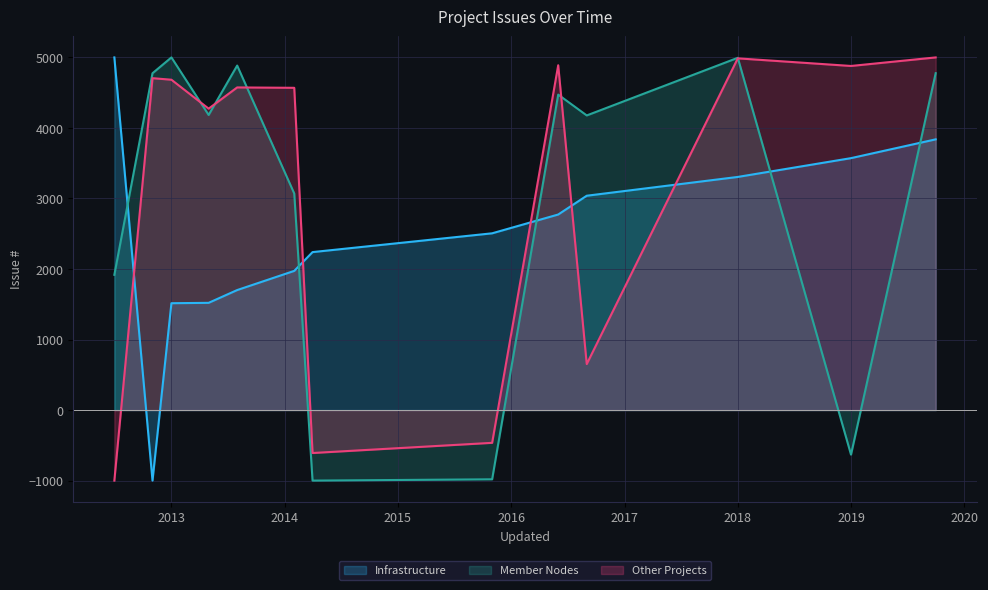

Reading right to left, transcribe all the data shown in this chart.

Infrastructure: 3838.4	3571.9	3305.5	3039.1	2772.6	2506.2	2239.8	1973.4	1701.6	1520.4	1515.1	-1000.0	5000.0
Member Nodes: 4776.6	-631.7	4994.6	4177.4	4472.7	-981.5	-1000.0	3070.5	4884.5	4183.9	5000.0	4775.6	1917.7
Other Projects: 5000.0	4878.8	4986.8	652.1	4888.7	-464.4	-608.7	4569.1	4574.6	4273.7	4683.7	4705.7	-1000.0